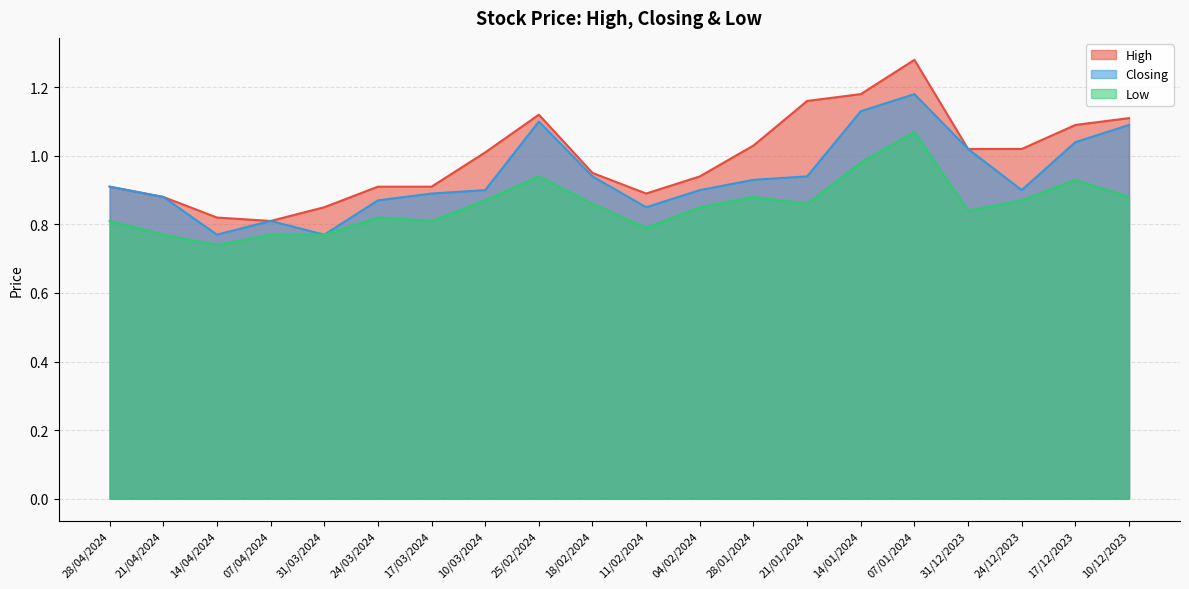

What is the sum of the Closing values at 31/12/2023 and 07/04/2024?

1.8